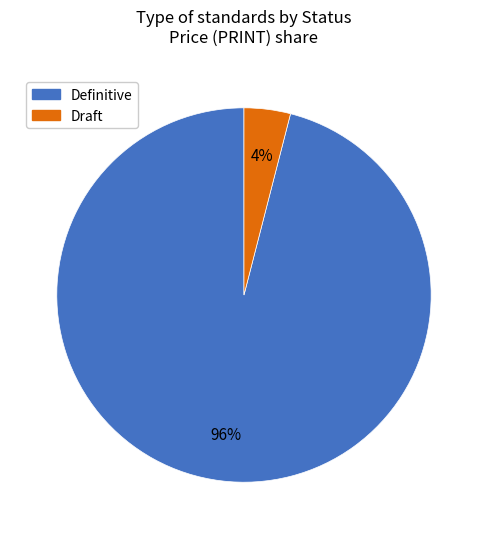

Is there a majority slice in this chart?

Yes